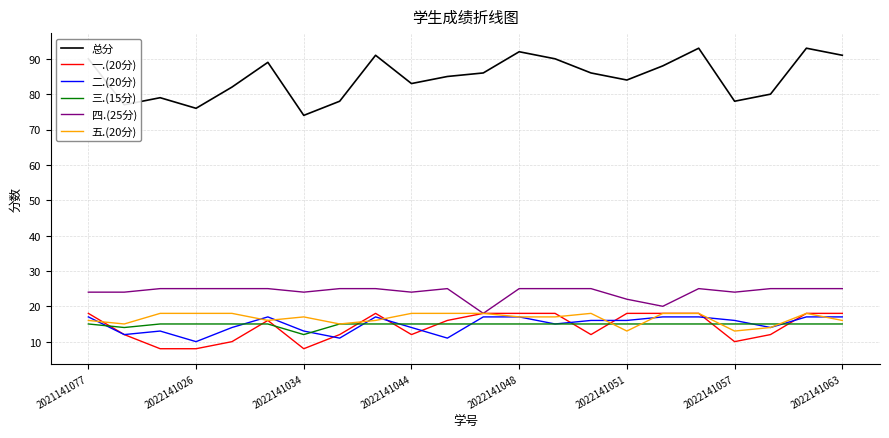

Which series has the largest total across all categories?

总分